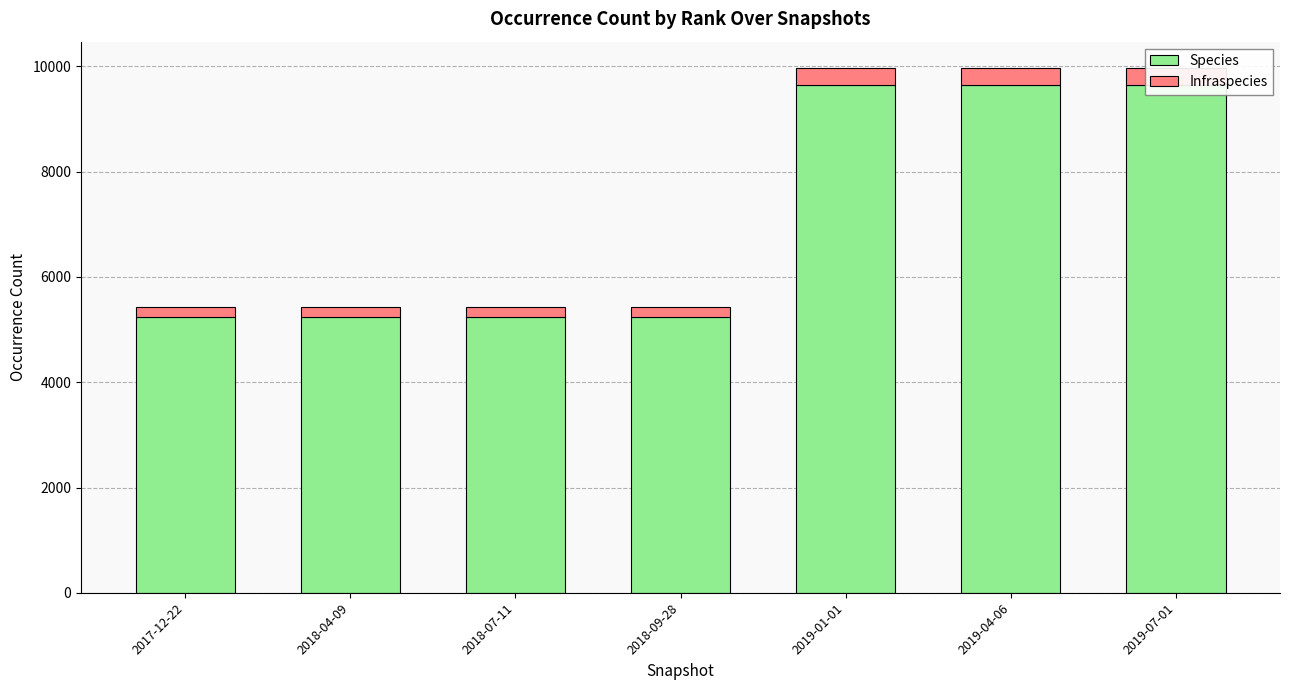

Reading left to right, list all the values displayed in this chart.

Species: 2017-12-22=5234	2018-04-09=5234	2018-07-11=5234	2018-09-28=5234	2019-01-01=9647	2019-04-06=9647	2019-07-01=9647
Infraspecies: 2017-12-22=204	2018-04-09=204	2018-07-11=204	2018-09-28=204	2019-01-01=325	2019-04-06=325	2019-07-01=325